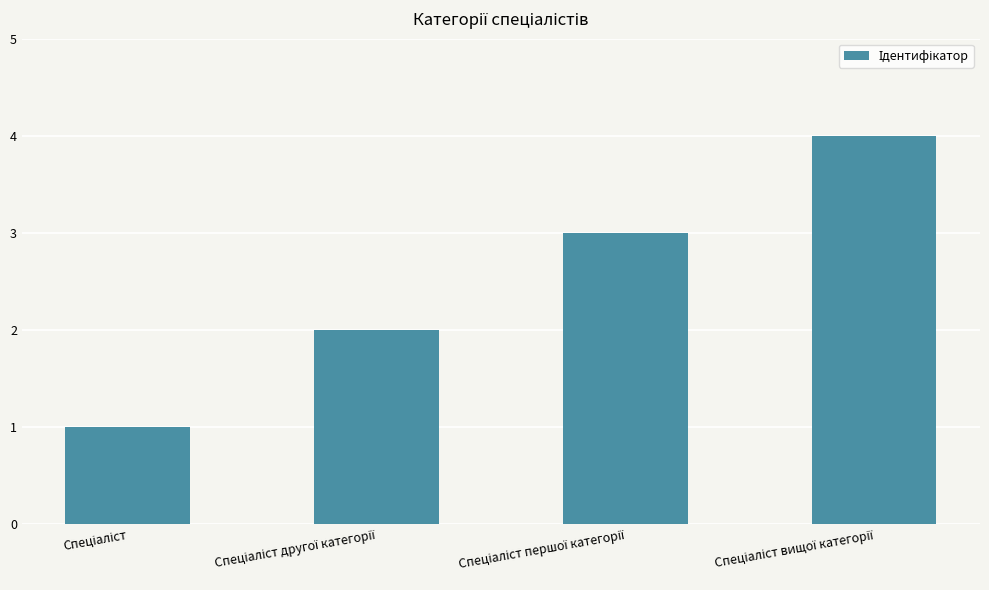

What is the difference between the maximum and minimum values?

3